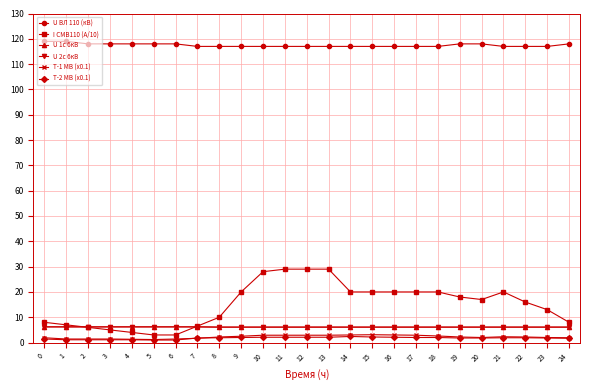

Is the value of T-1 МВ (x0.1) at 2 greater than the value of U 2с 6кВ at 7?

No